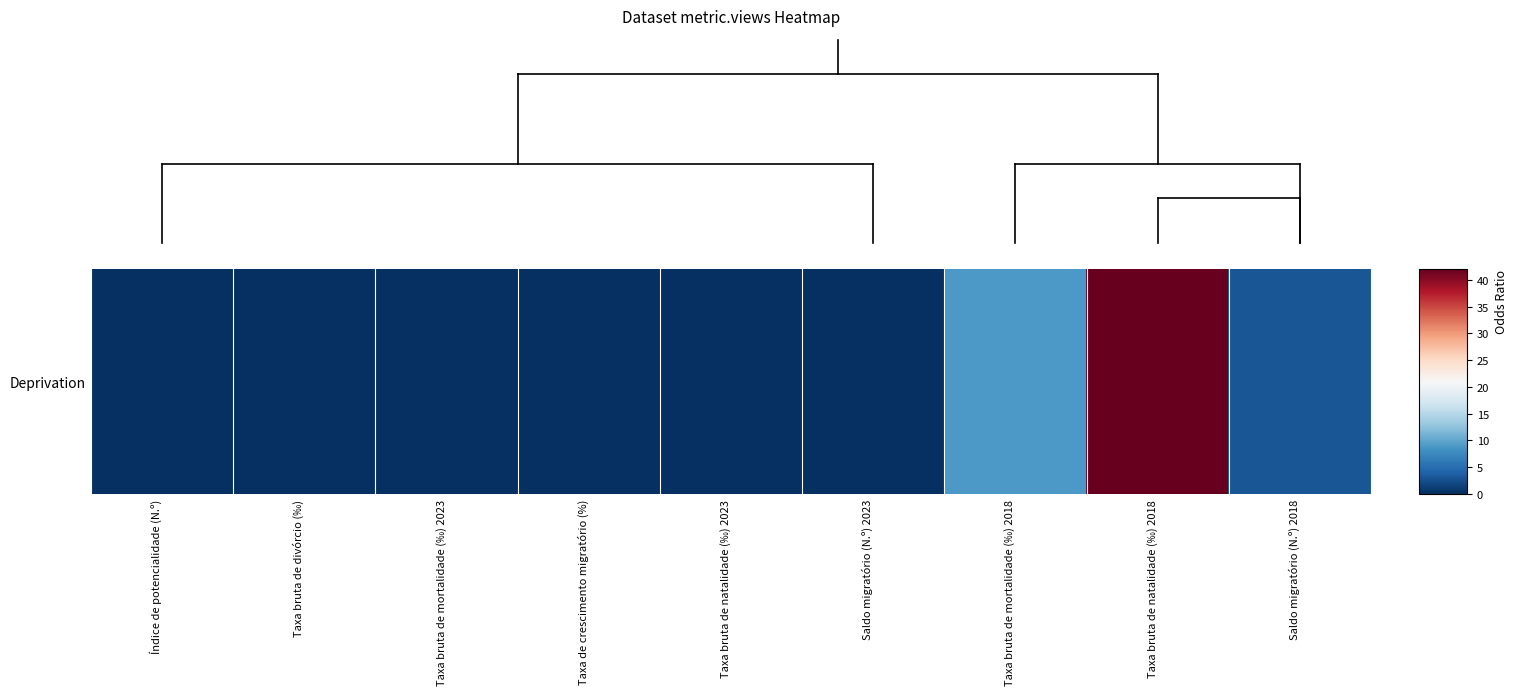

List the labels in order of value, largest first.

Taxa bruta de natalidade (‰) 2018, Taxa bruta de mortalidade (‰) 2018, Saldo migratório (N.º) 2018, Índice de potencialidade (N.º), Taxa bruta de divórcio (‰), Taxa bruta de mortalidade (‰) 2023, Taxa de crescimento migratório (%), Taxa bruta de natalidade (‰) 2023, Saldo migratório (N.º) 2023